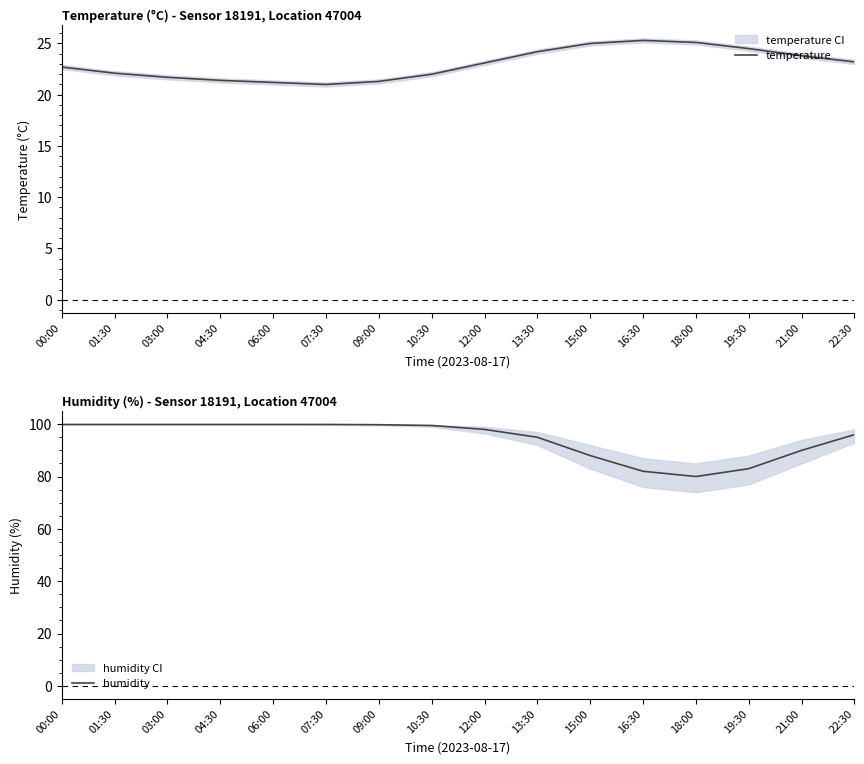

At how many categories does at least one series exceed 58?

16